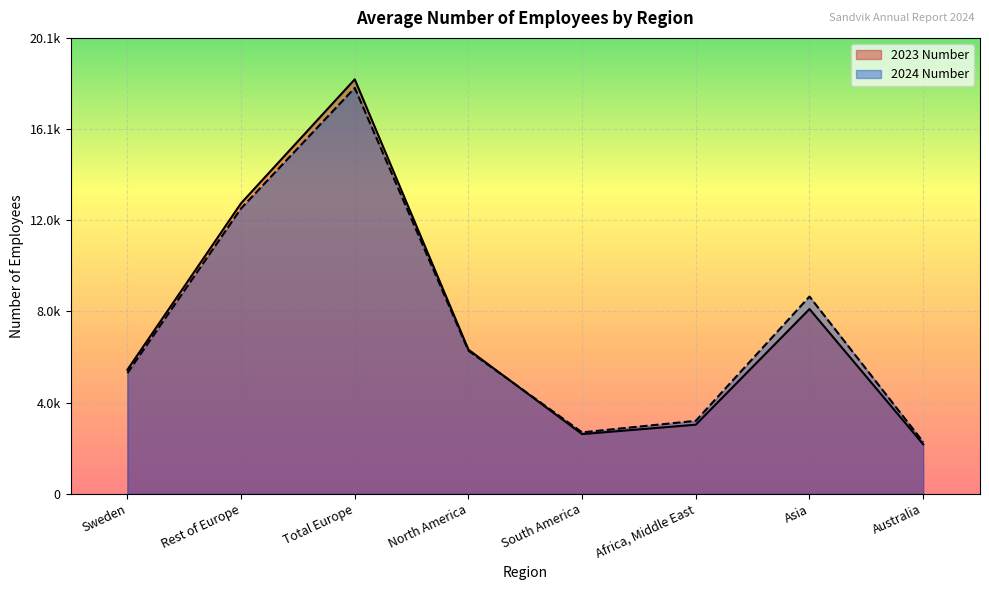

In 2023 Number, how many points are lower than both neighbors (excluding endpoints)?

1